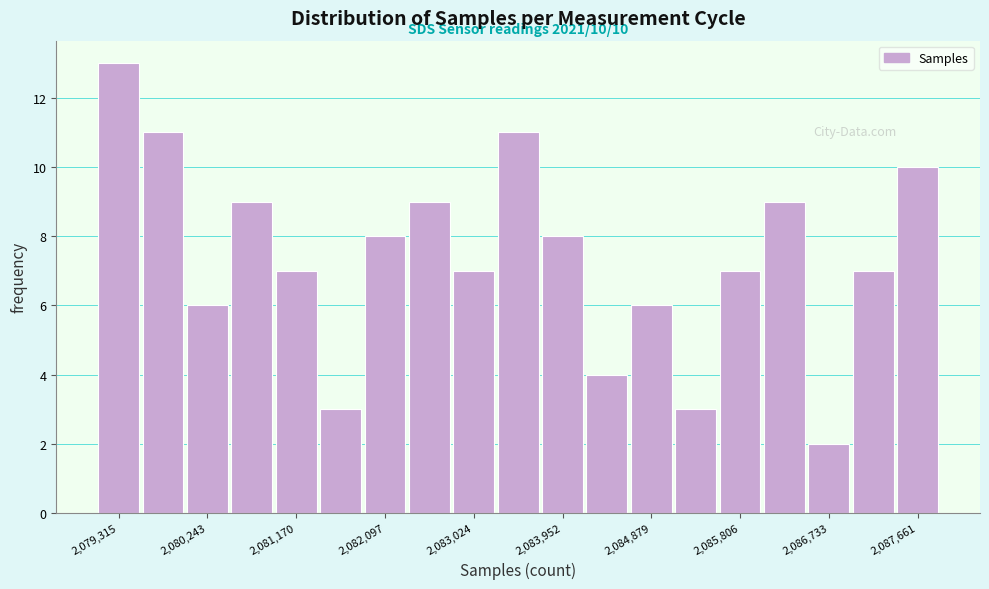

Which range on the x-axis has the tallest bar?

2079100 to 2079500